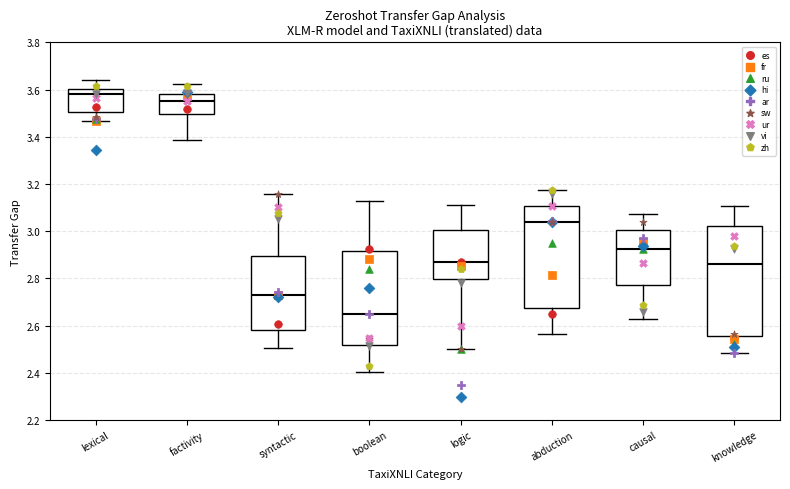

Where is the lower edge of the box for factivity on the y-axis? The values are not printed on the chart, so give them approximately, as read against the axis.

3.50